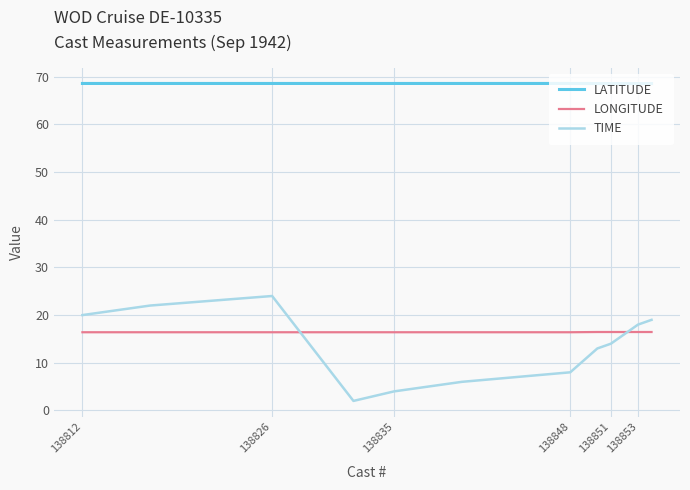

Which series has the largest total across all categories?

LATITUDE